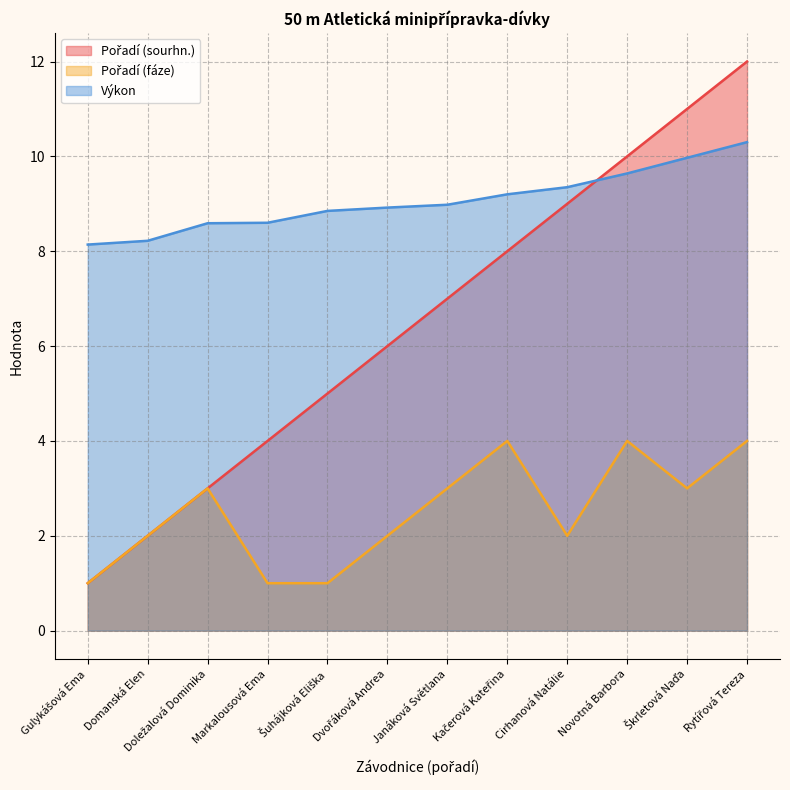

Reading left to right, transcribe all the data shown in this chart.

Pořadí (sourhn.): 1.0	2.0	3.0	4.0	5.0	6.0	7.0	8.0	9.0	10.0	11.0	12.0
Pořadí (fáze): 1.0	2.0	3.0	1.0	1.0	2.0	3.0	4.0	2.0	4.0	3.0	4.0
Výkon: 8.1	8.2	8.6	8.6	8.8	8.9	9.0	9.2	9.3	9.6	10.0	10.3